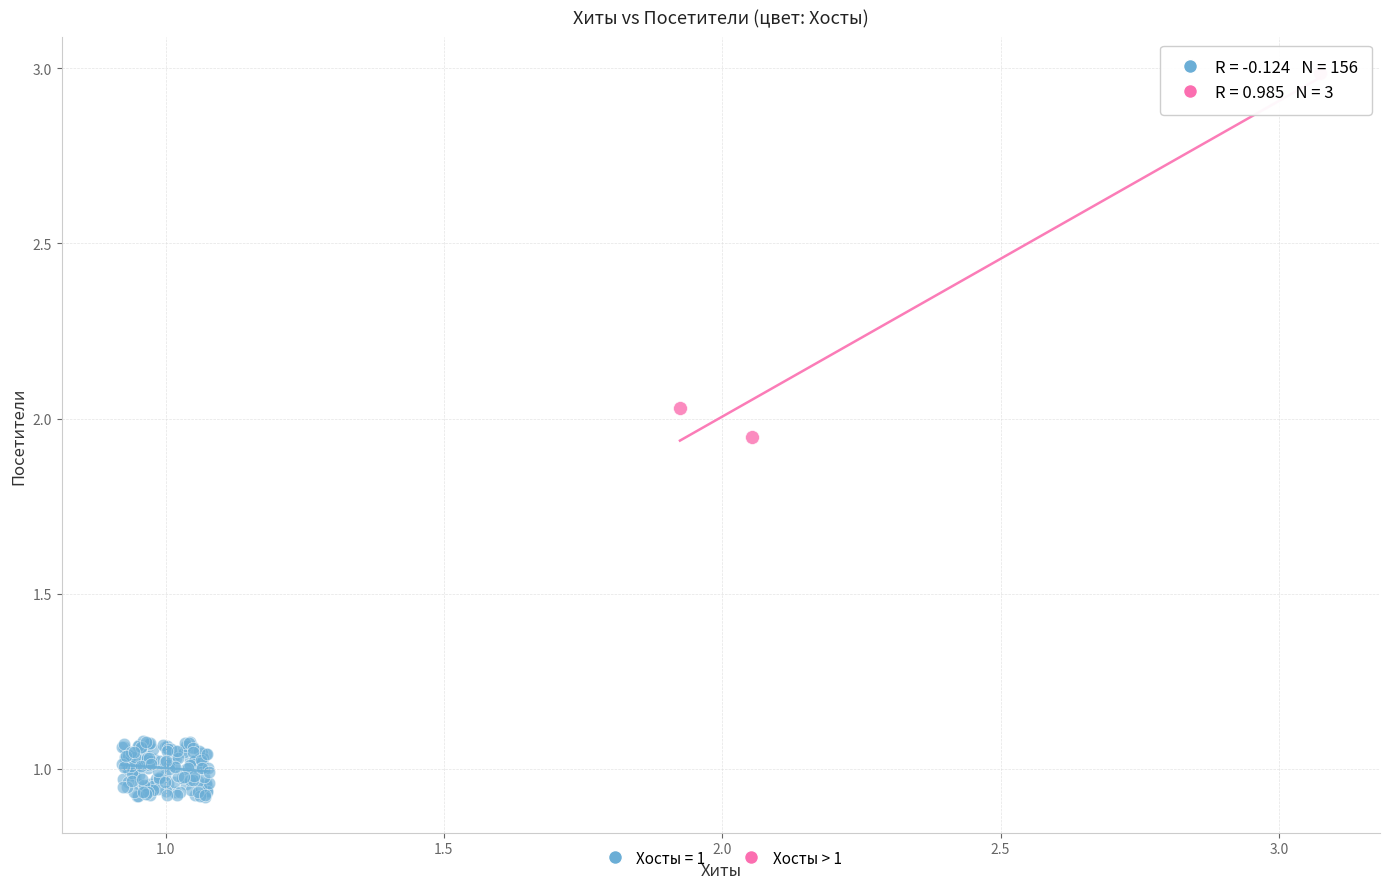

Which series has the widest spread of Y values?

Хосты > 1